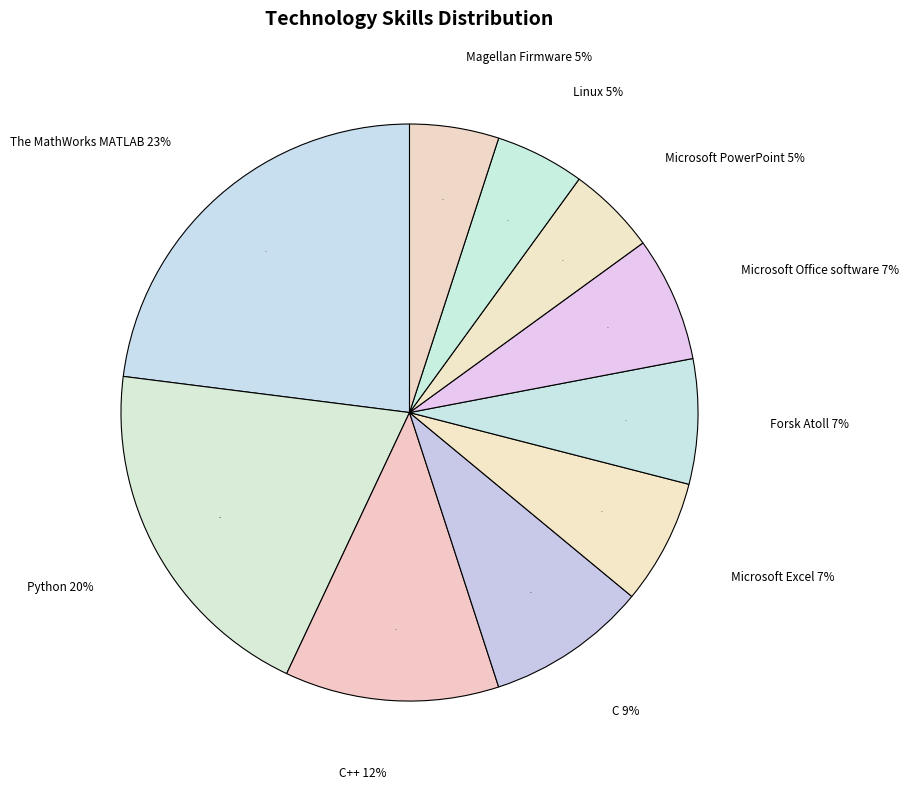

True or false: Linux accounts for 5% of the total.

True